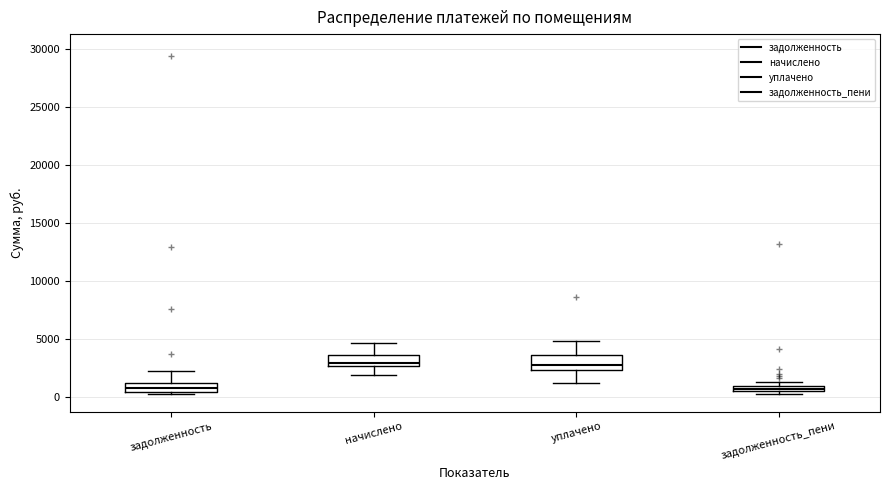

Where does the lower whisker of the box for начислено end on the y-axis? The values are not printed on the chart, so give them approximately, as read against the axis.

2000